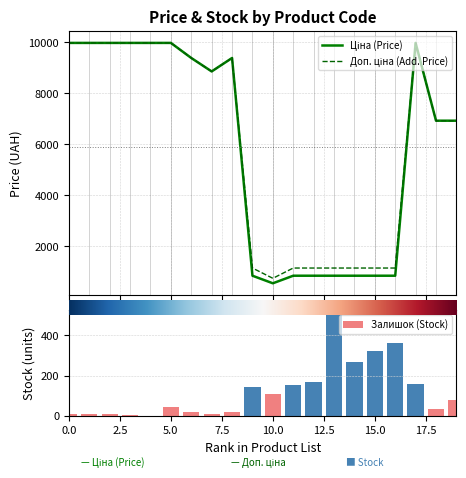

How many values in the Залишок series are below 81?

10